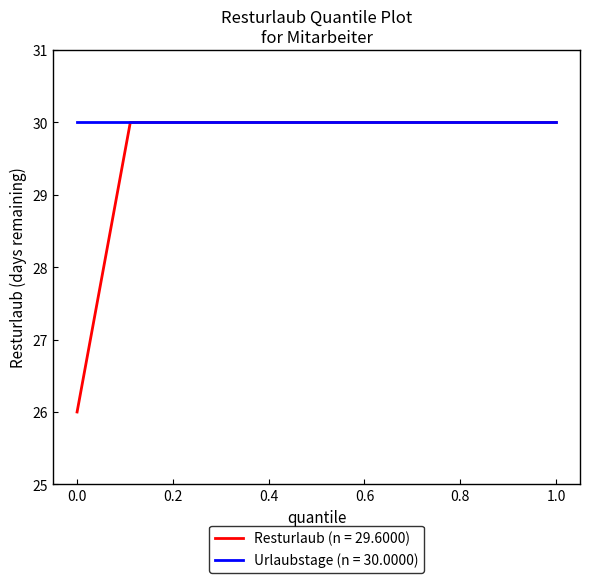

Which series has the largest range (max minus min)?

Resturlaub (n = 29.6000)